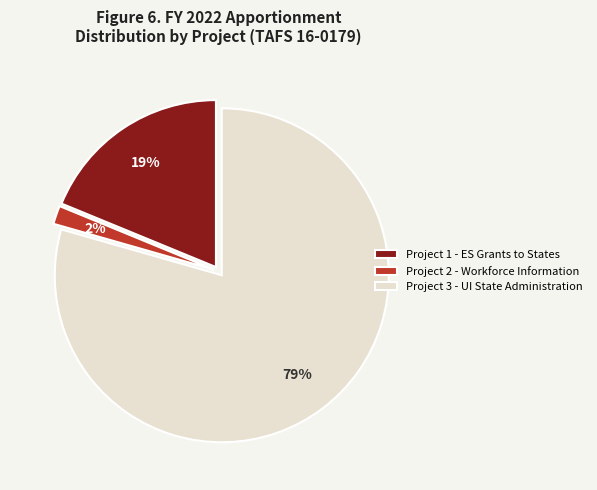

The Project 1 - ES Grants to States slice represents 19% of the pie. True or false?

True